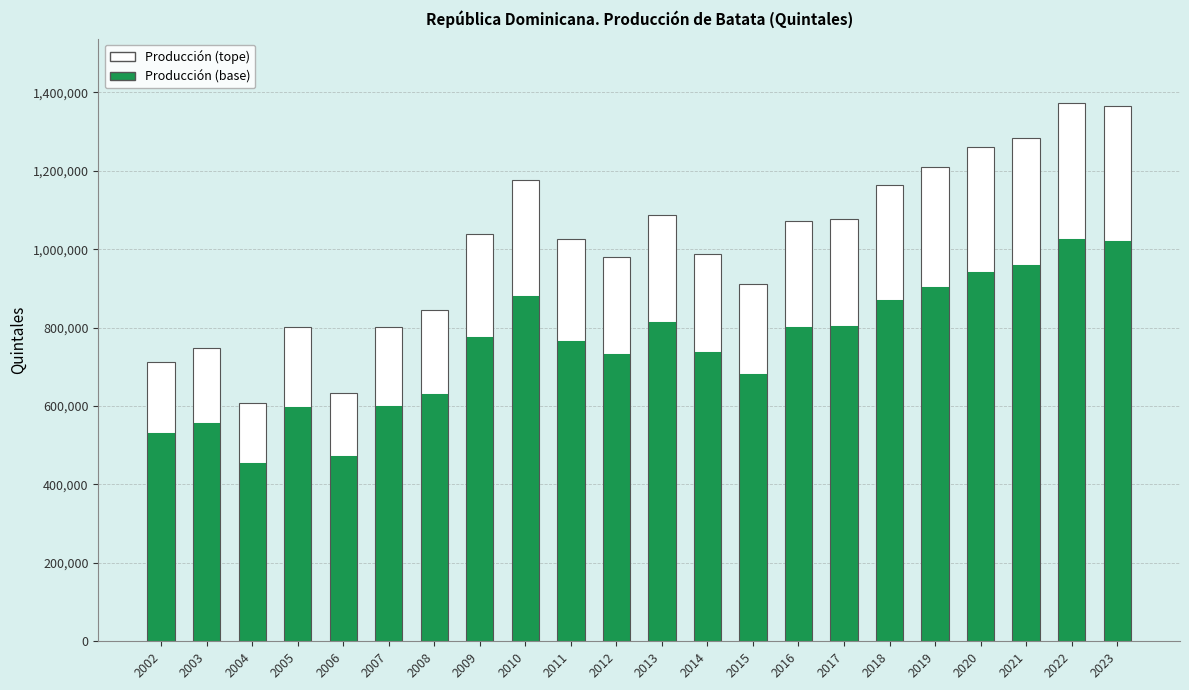

What is the total value across all series at 2003?

747217.0